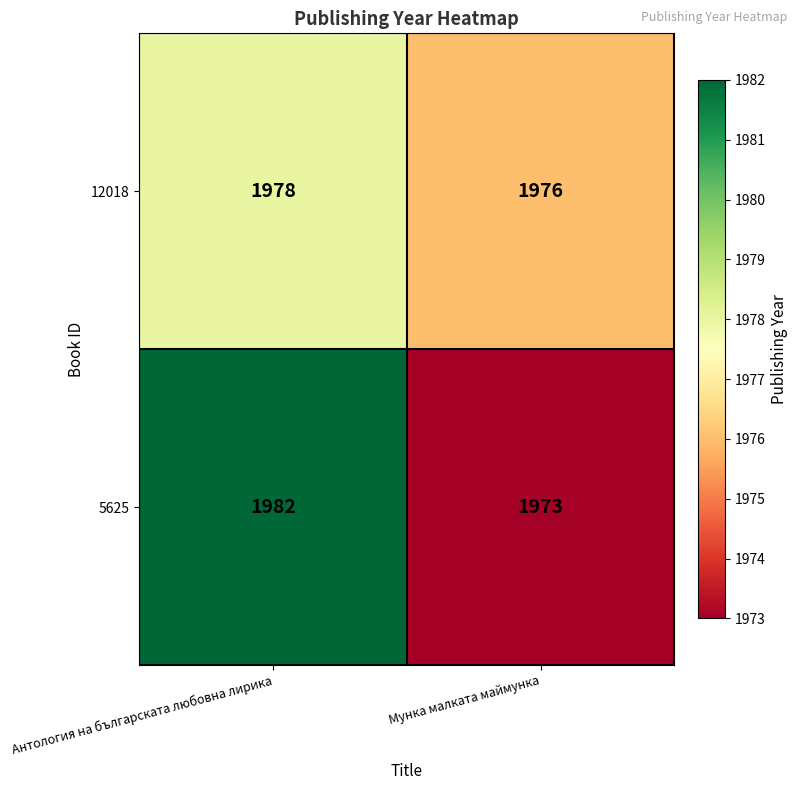

What is the sum of all 12018 values?

3954